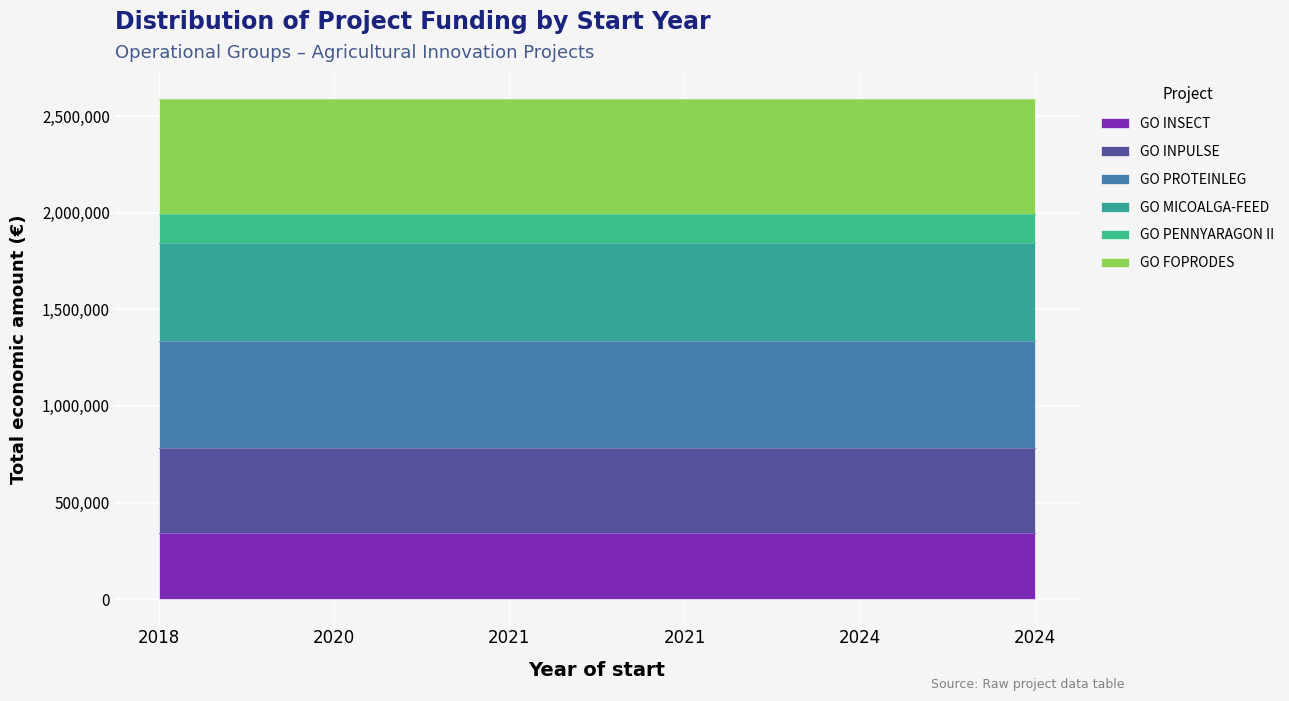

At which category is the sum across all series the highest?

2018